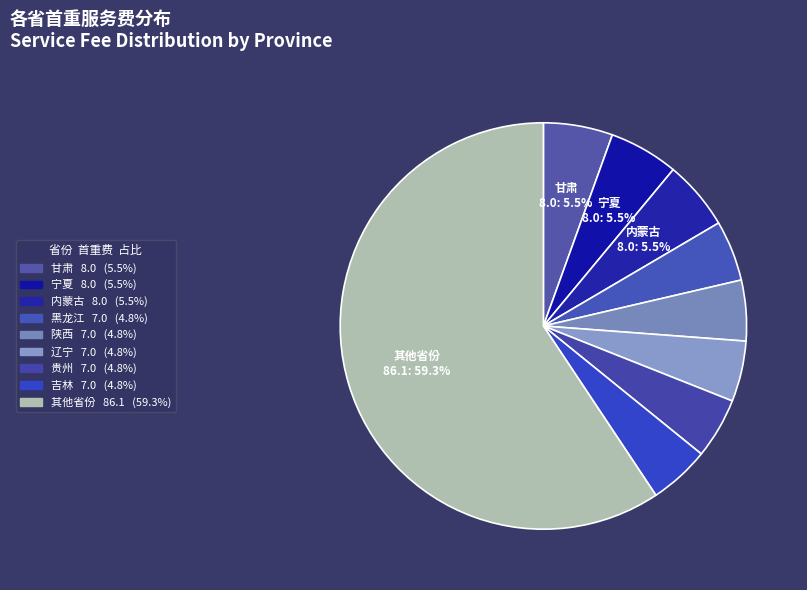

How many segments does this pie chart have?

9